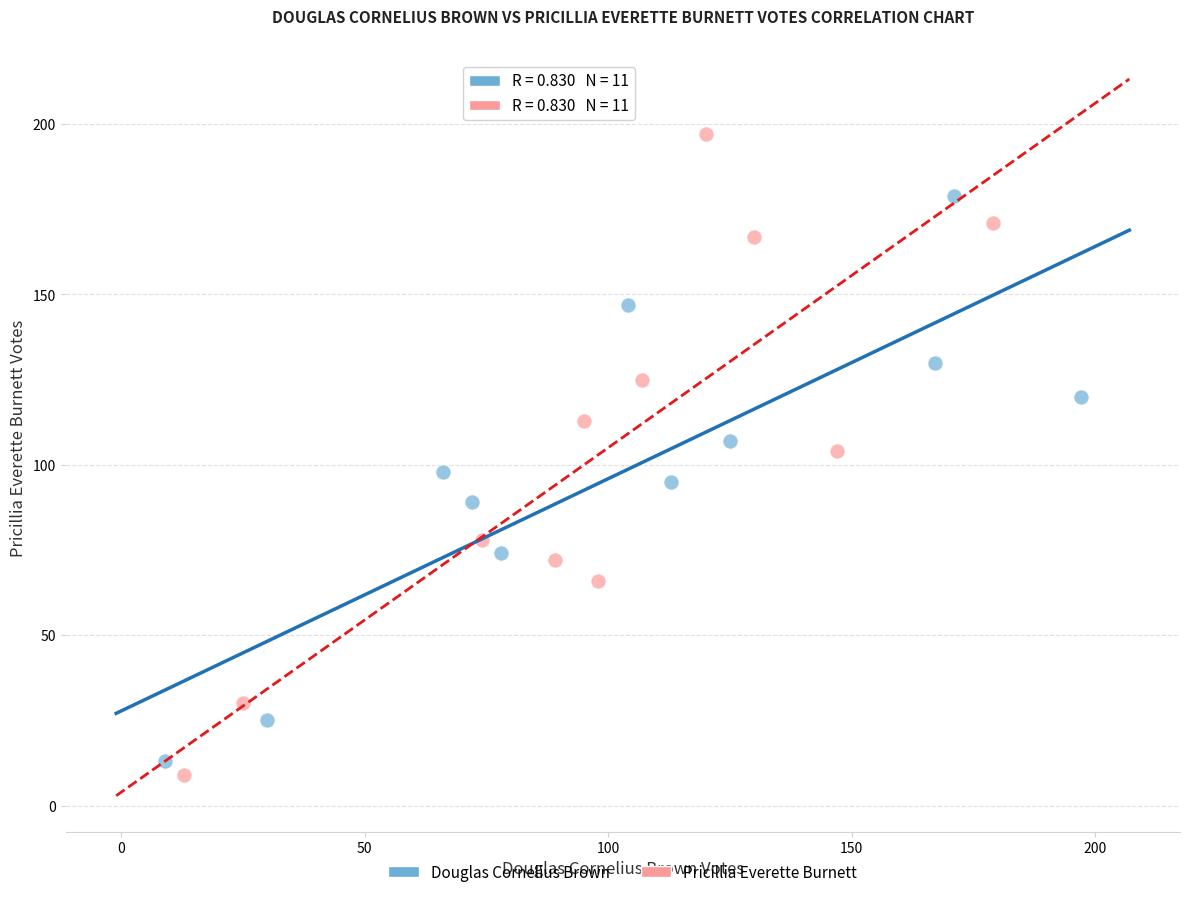

Which series reaches the maximum Y coordinate?

Pricillia Everette Burnett